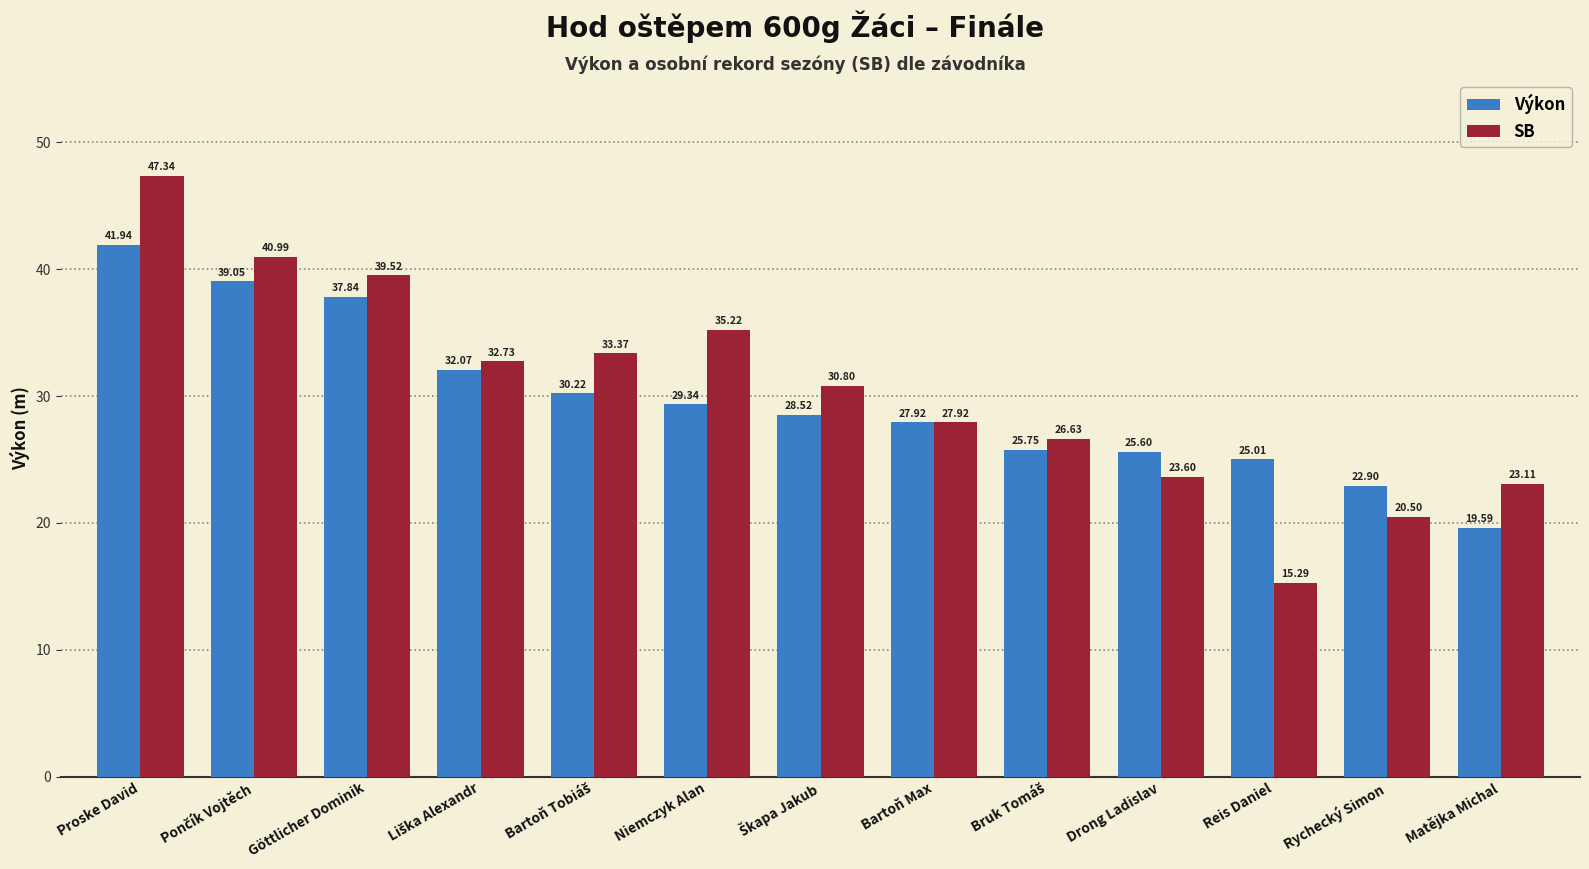

What is the average value of the SB series?

30.5